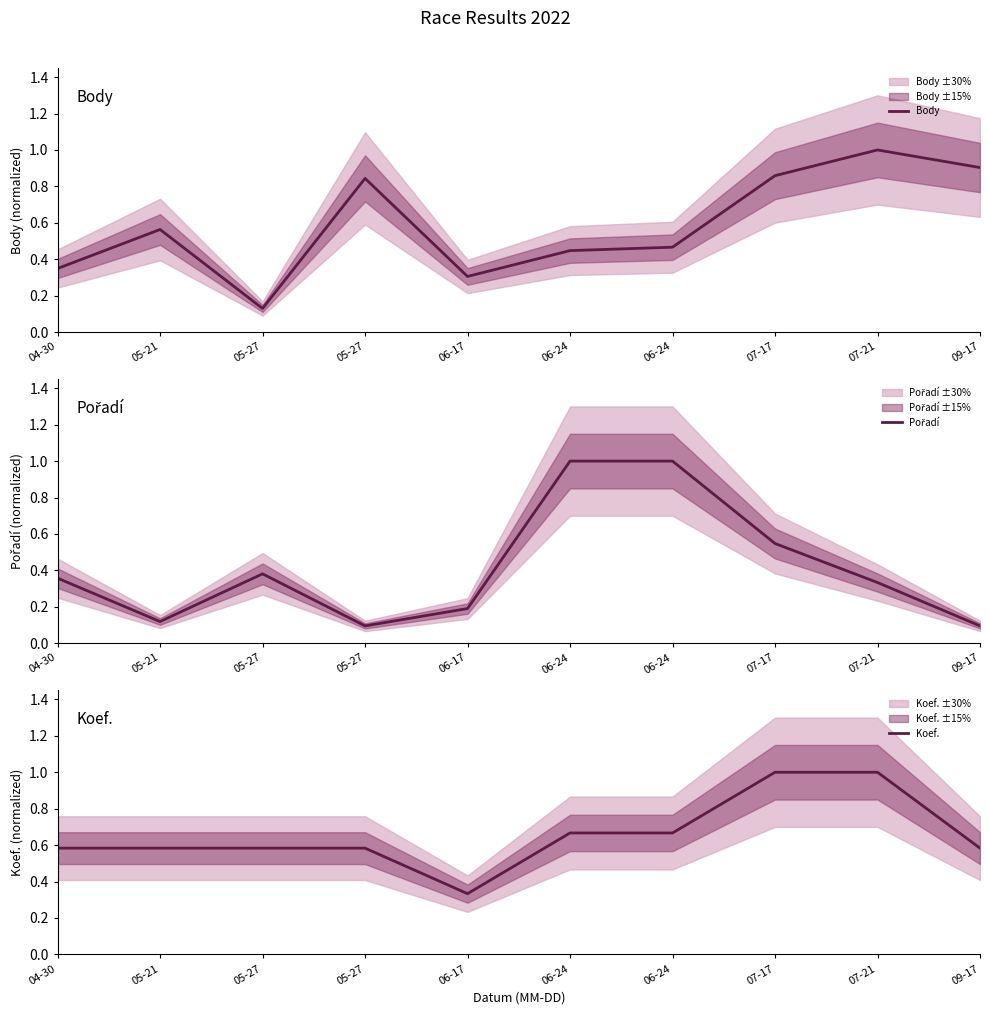

Which series has the largest total across all categories?

Koef.